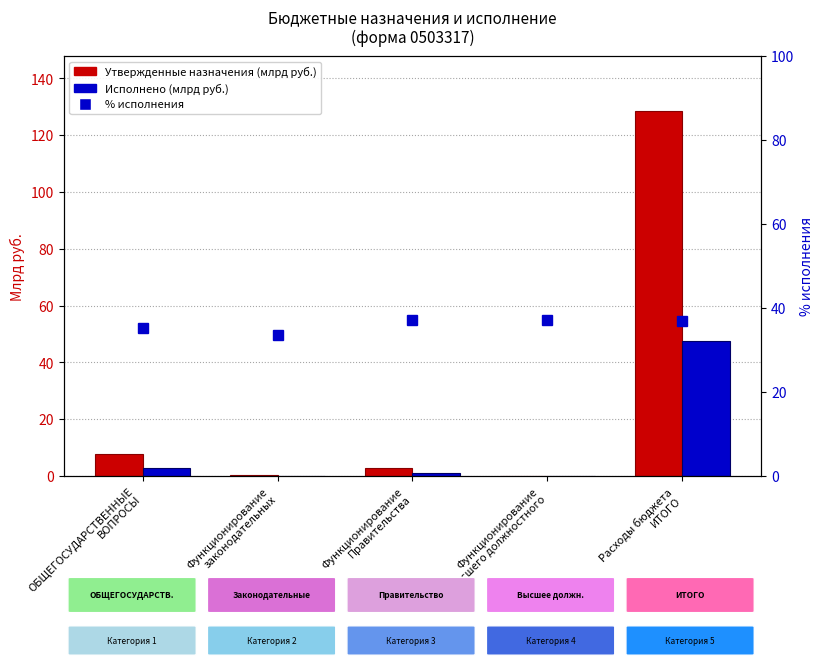

What are all the series names shown in the legend?

Утвержденные назначения, Исполнено, % исполнения